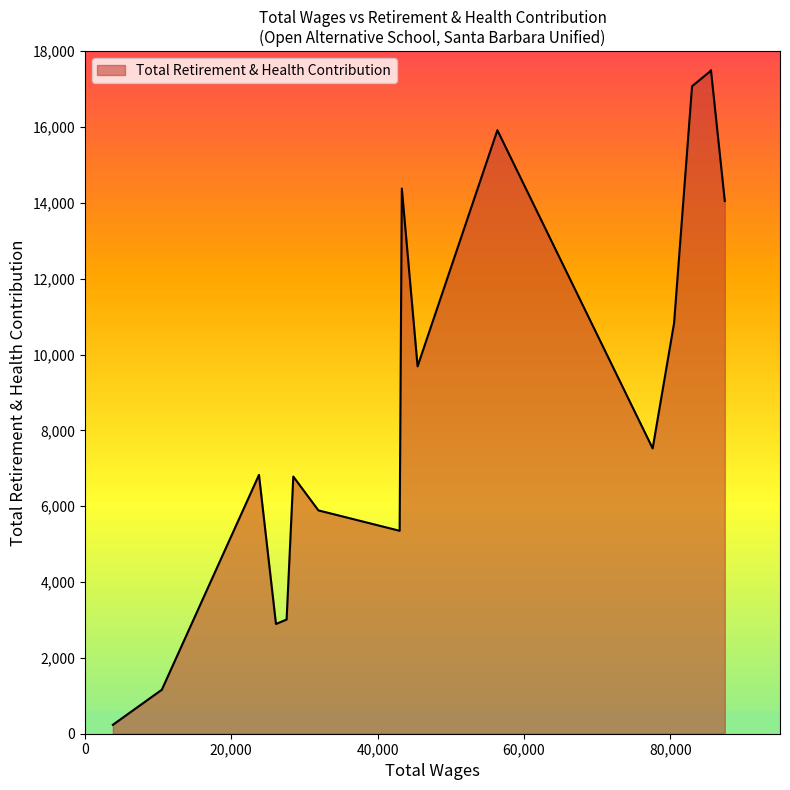

What is the ratio of the value at 85562.0 to the value at 82979.0?

1.0